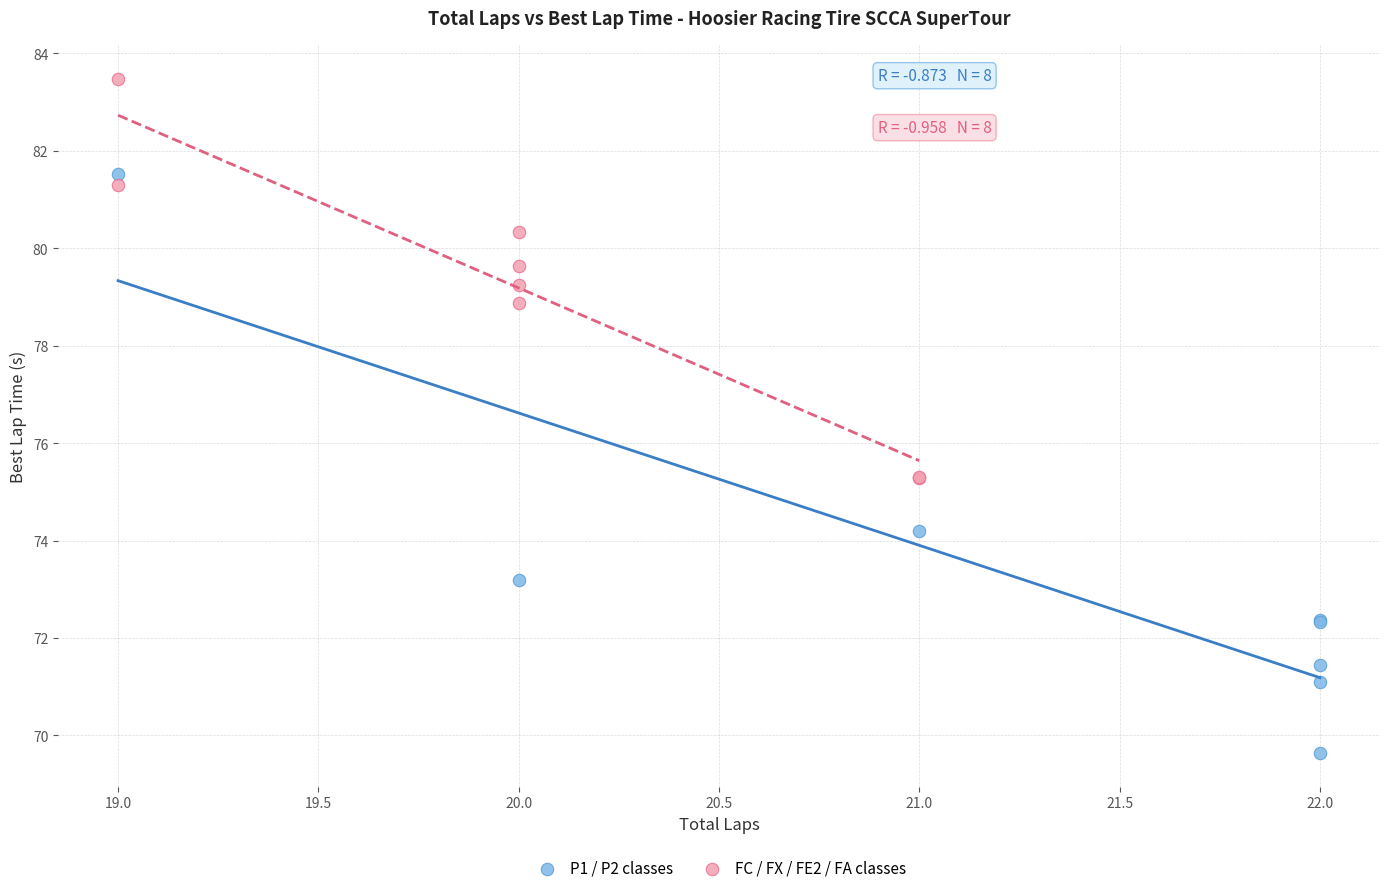

Which series has the widest spread of Y values?

P1 / P2 classes